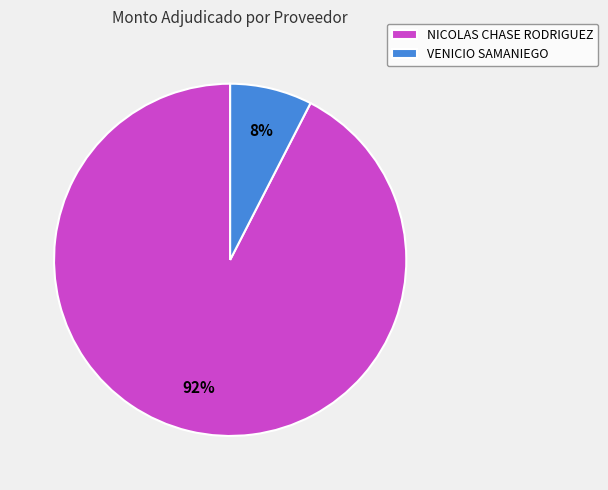

Does any single category account for the majority?

Yes